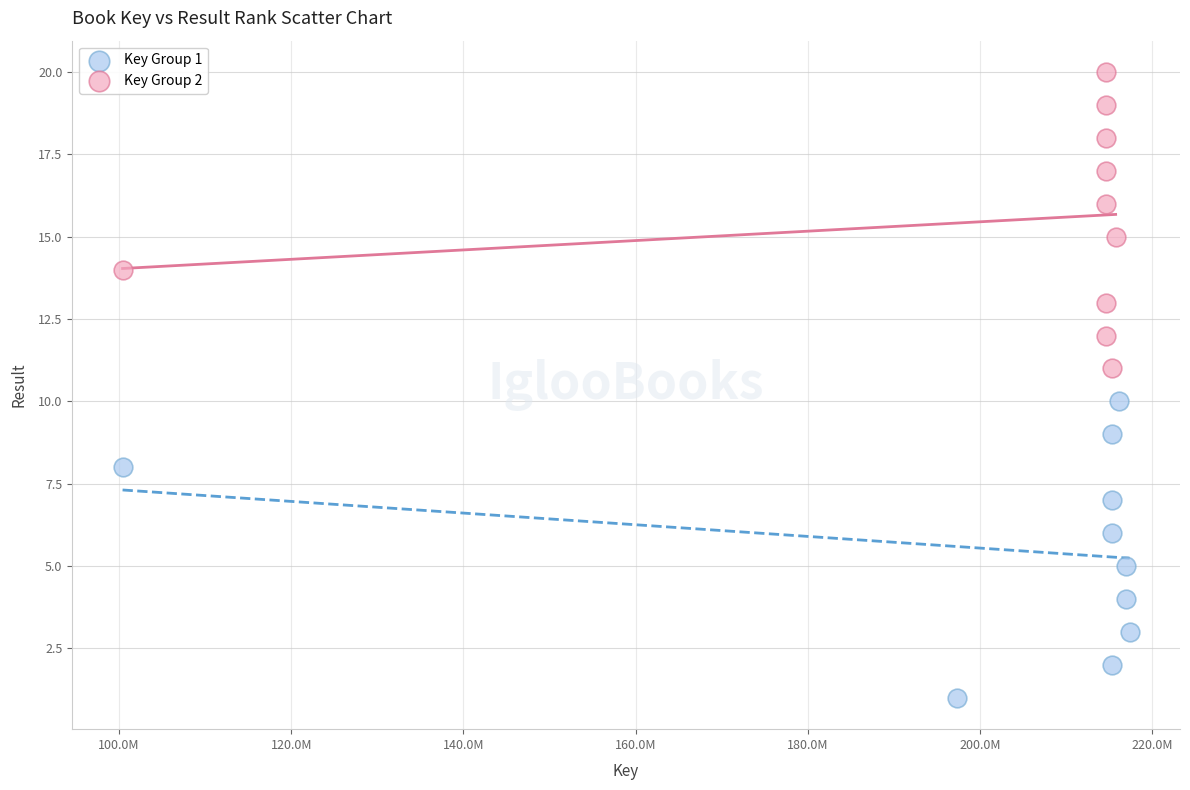

Which series reaches the maximum Y coordinate?

Key Group 2